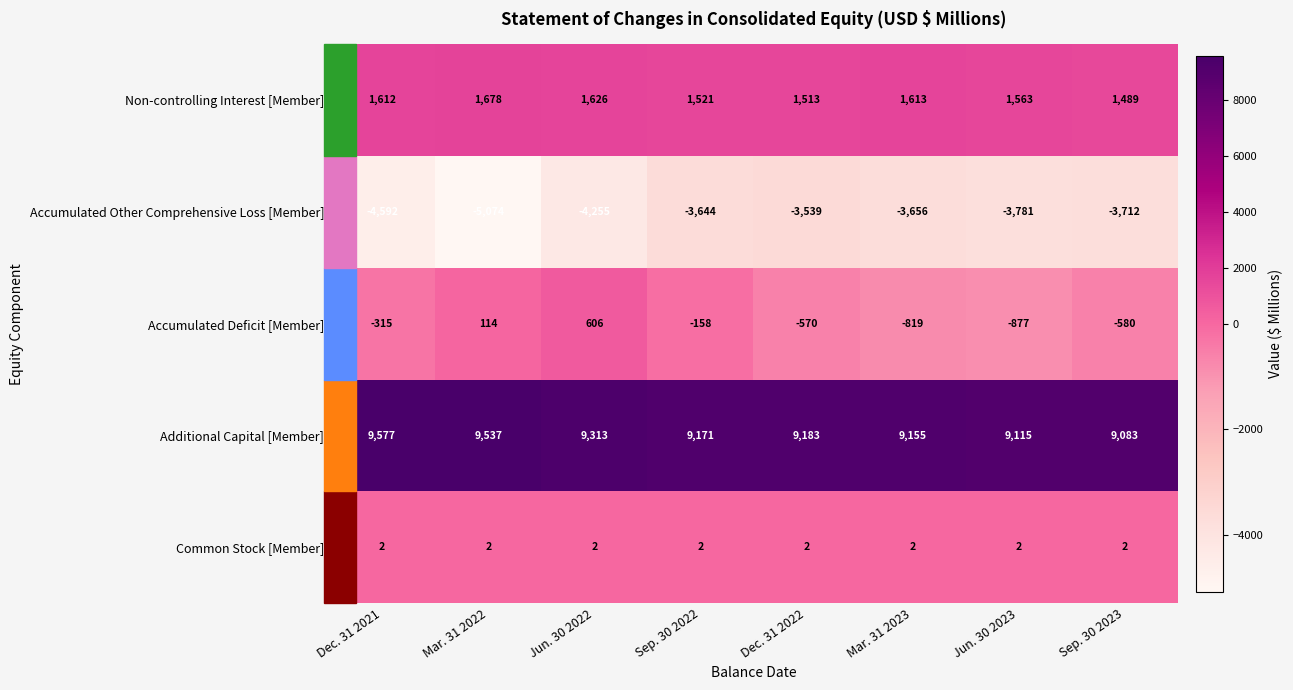

How many data points does each series have?

8